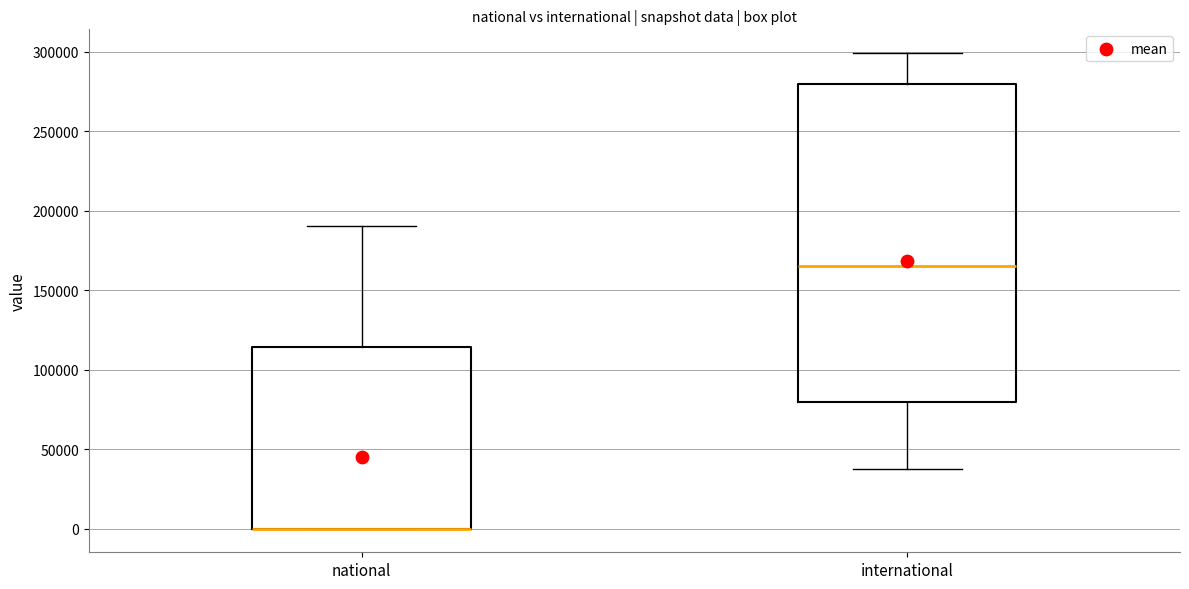

Comparing the boxes themselves (not the whiskers), which one is the tallest?

international